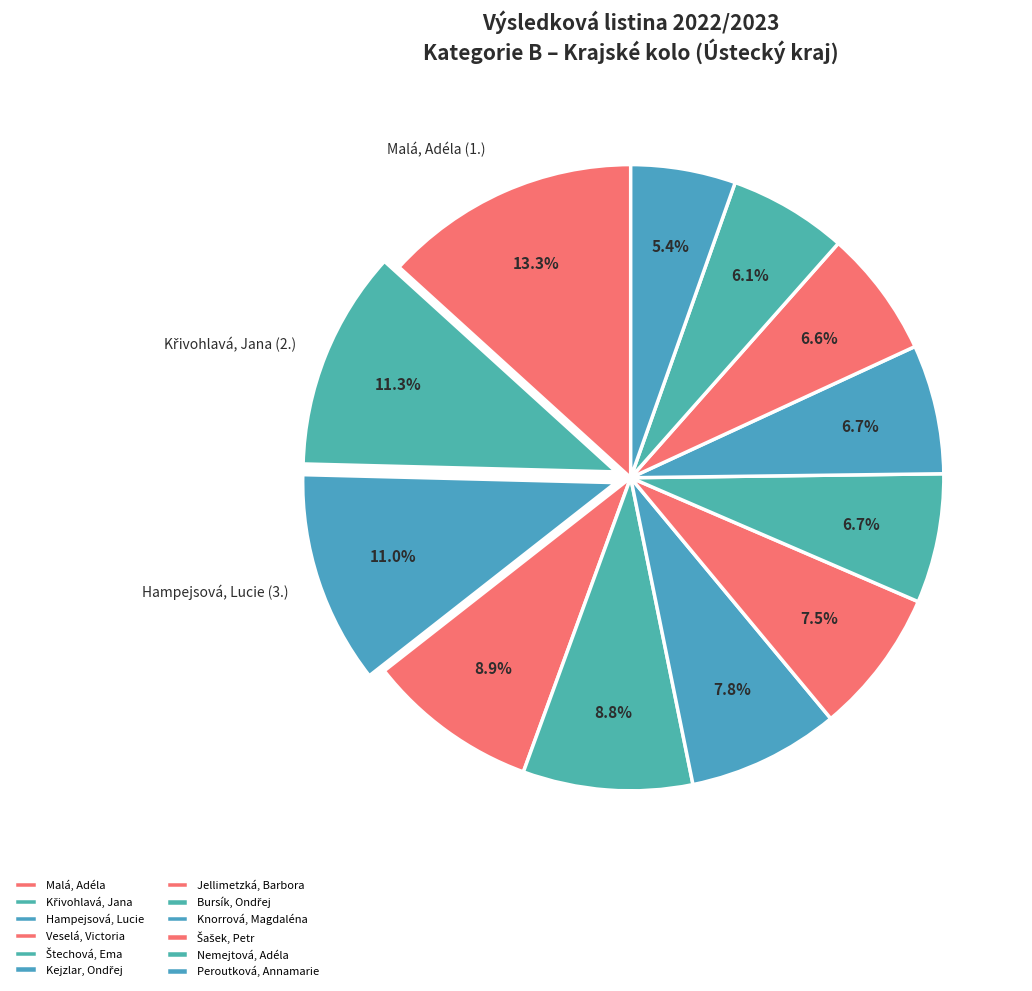

How many slices are in this pie chart?

12